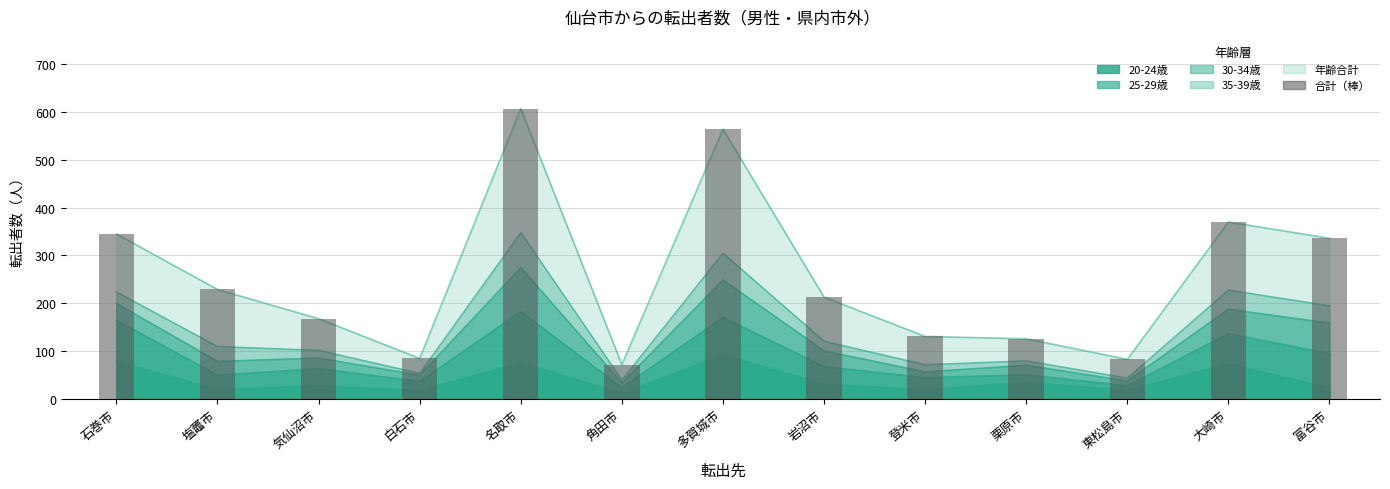

Reading left to right, what are all the values shown in this chart?

345	229	168	85	607	72	564	213	131	126	83	370	336